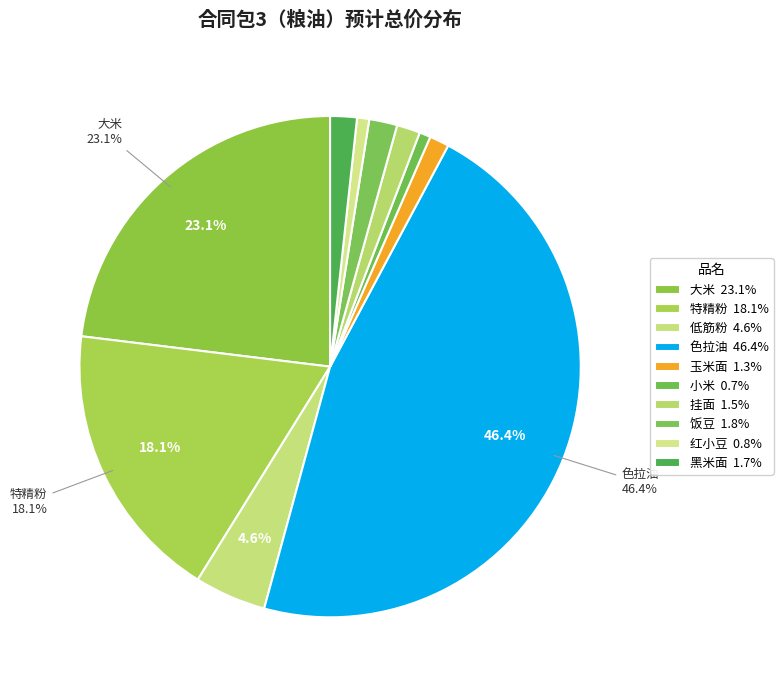

What is the smallest slice in the pie chart?

小米